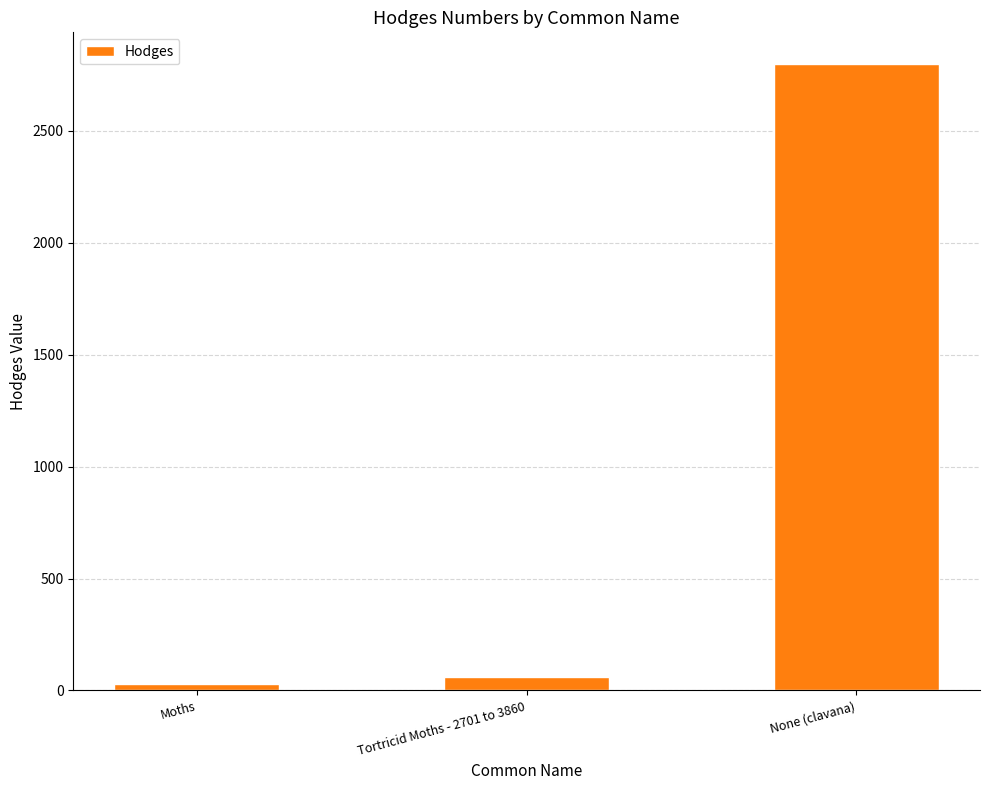

What is the sum of the values at None (clavana) and Tortricid Moths - 2701 to 3860?

2861.1